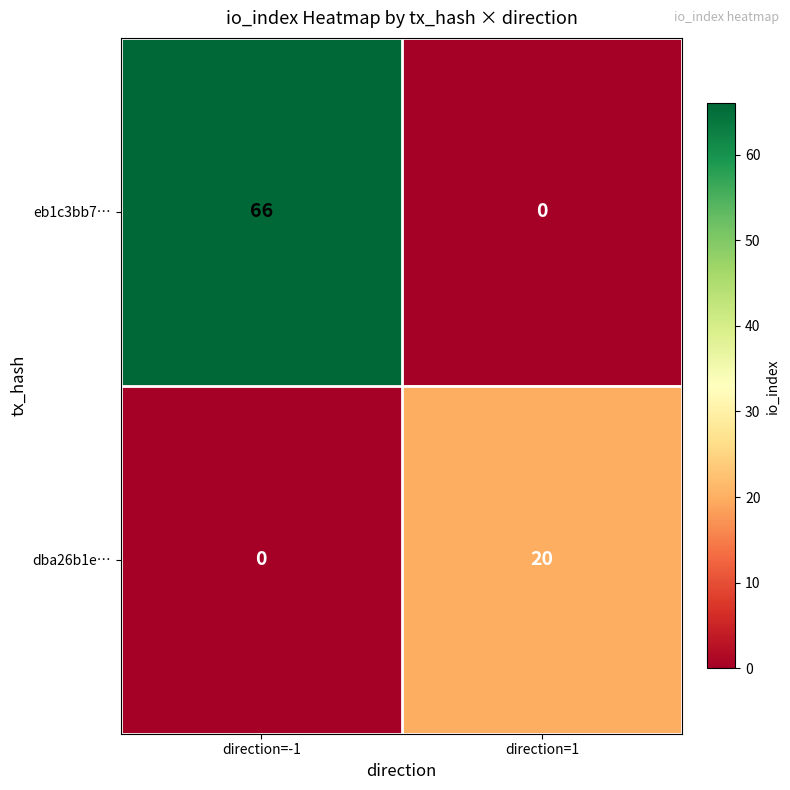

Reading left to right, extract all data points from this chart.

eb1c3bb7…: direction=-1=66	direction=1=0
dba26b1e…: direction=-1=0	direction=1=20